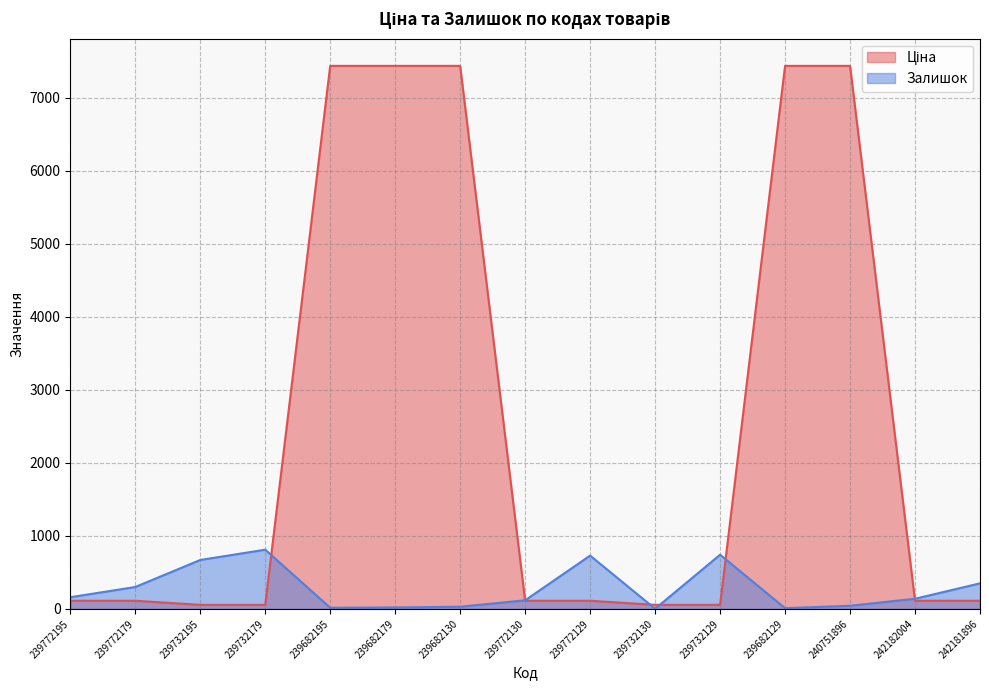

What is the label of the 15th point from the left?

242181896